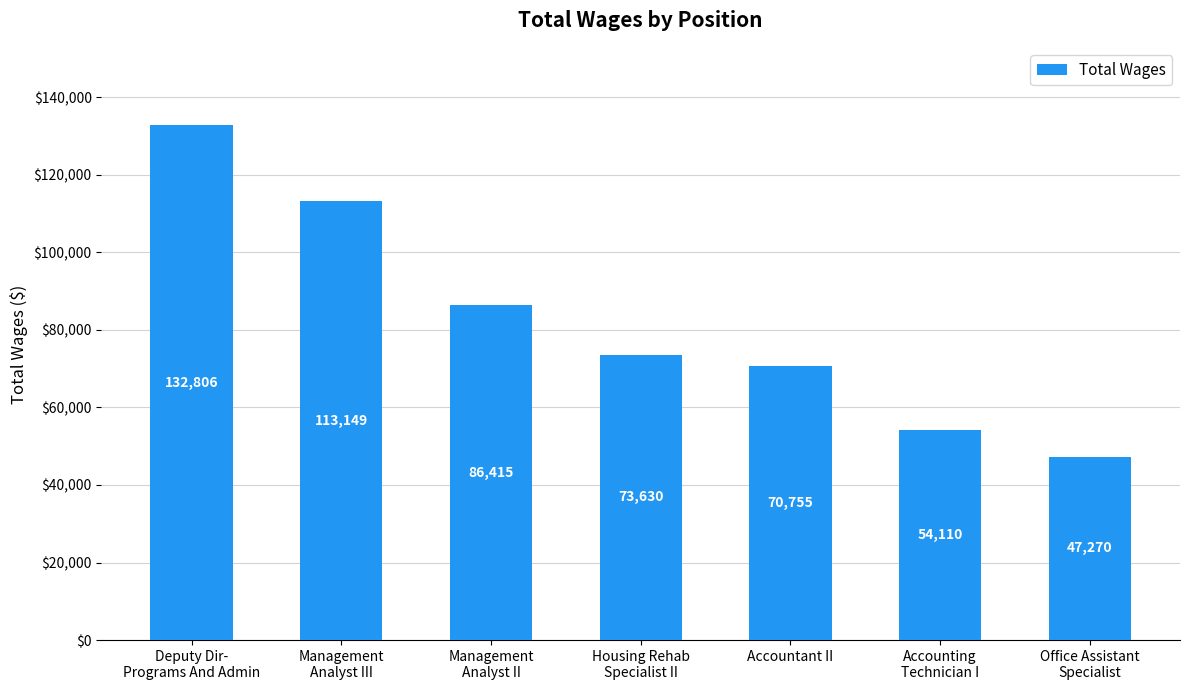

The value at Deputy Dir-
Programs And Admin is 51235. True or false?

False